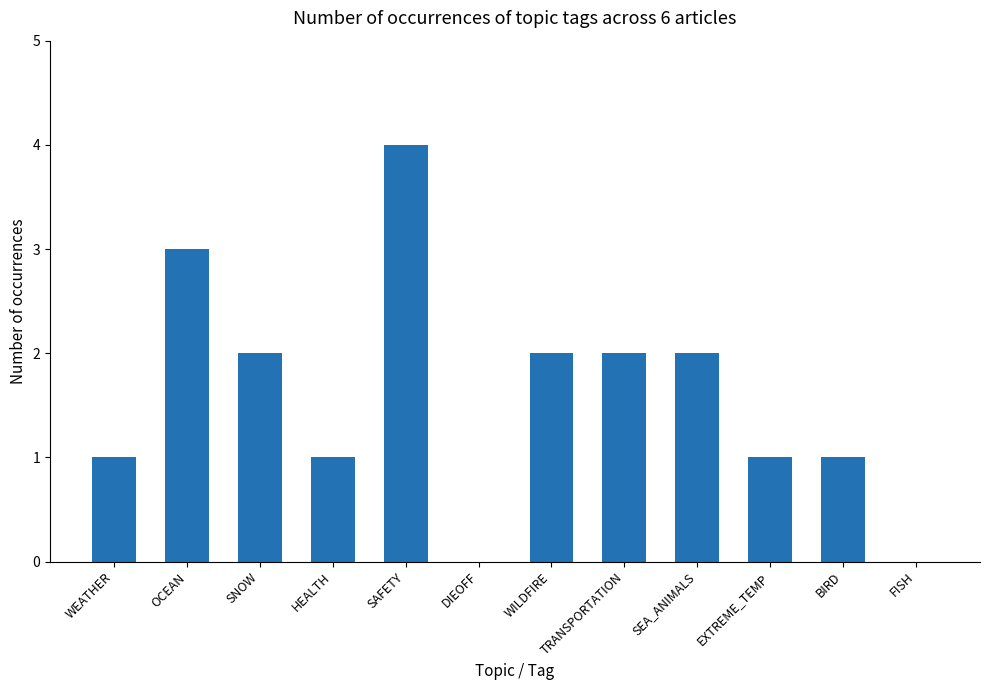

Are the bars horizontal?

No